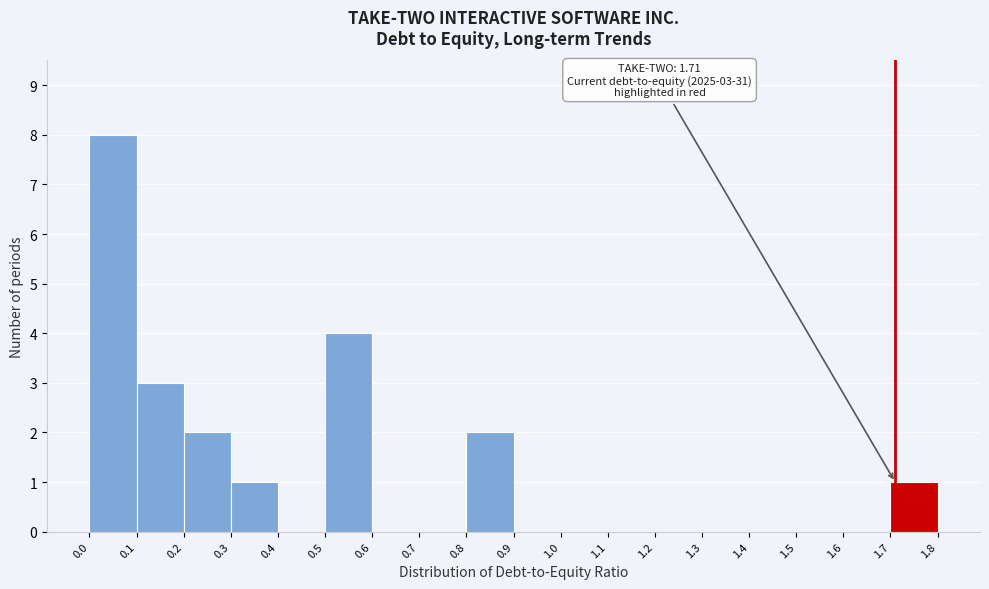

Over which range of the x-axis is the bar tallest?

0.0 to 0.1